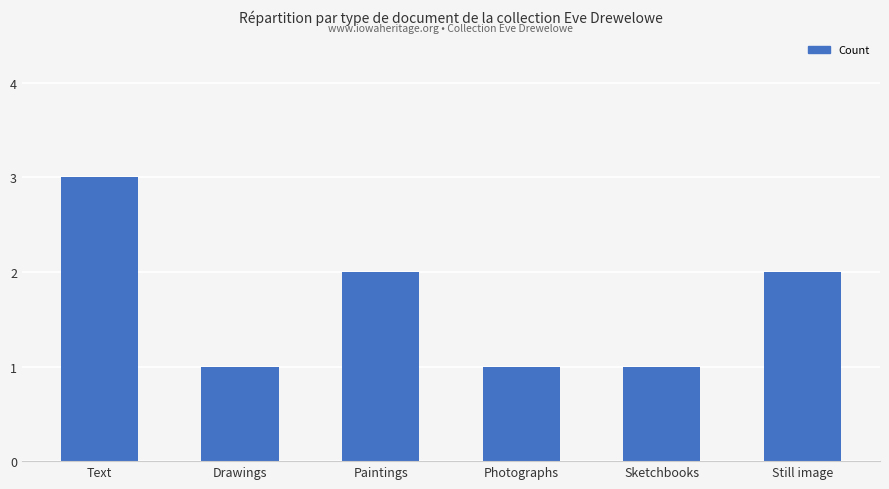

Which category has the highest value across all series?

Text